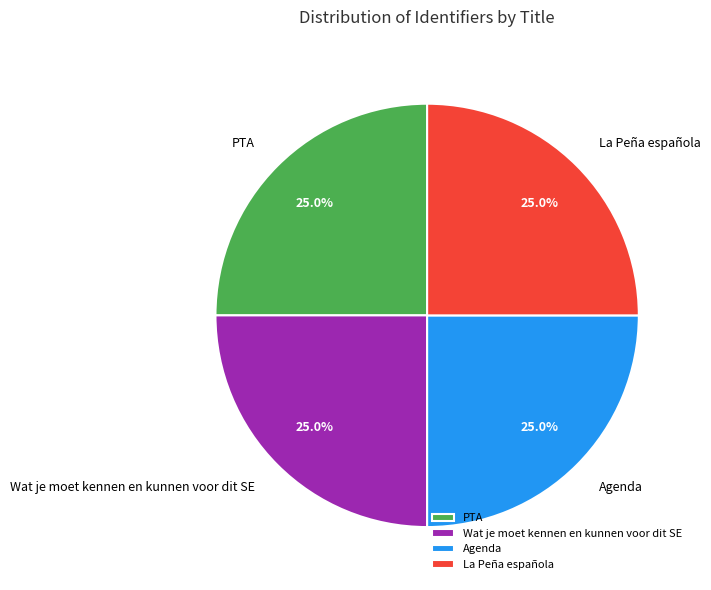

What is the ratio of the value at PTA to the value at Wat je moet kennen en kunnen voor dit SE?

1.0